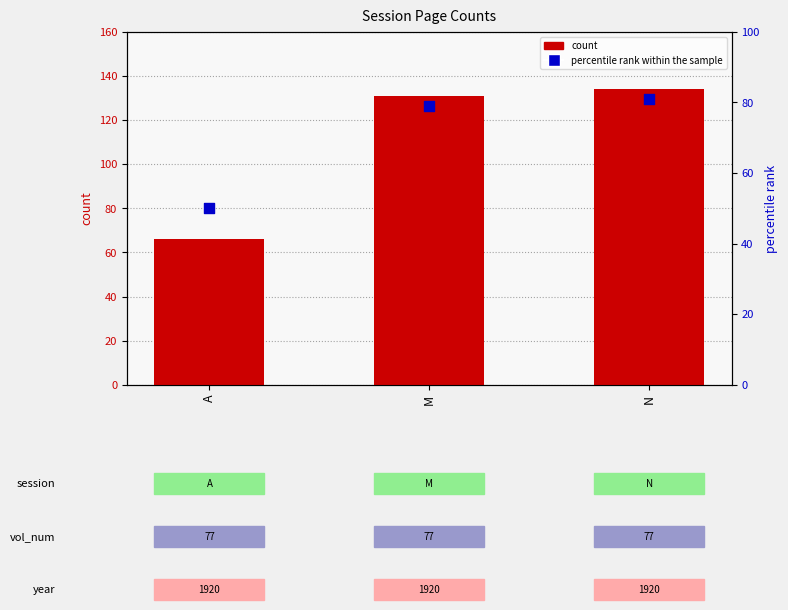

What are all the series names shown in the legend?

count, percentile rank within the sample